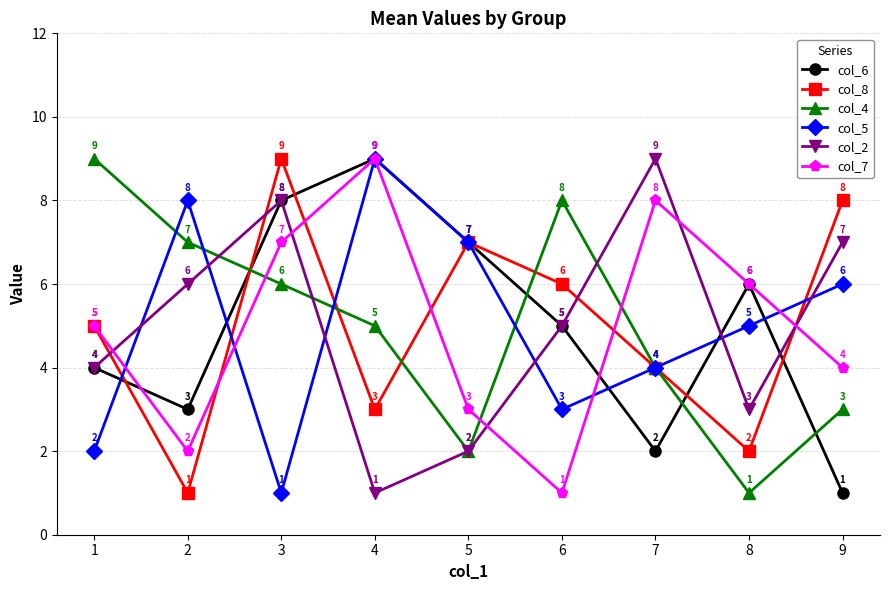

Reading left to right, list all the values displayed in this chart.

col_6: 4	3	8	9	7	5	2	6	1
col_8: 5	1	9	3	7	6	4	2	8
col_4: 9	7	6	5	2	8	4	1	3
col_5: 2	8	1	9	7	3	4	5	6
col_2: 4	6	8	1	2	5	9	3	7
col_7: 5	2	7	9	3	1	8	6	4